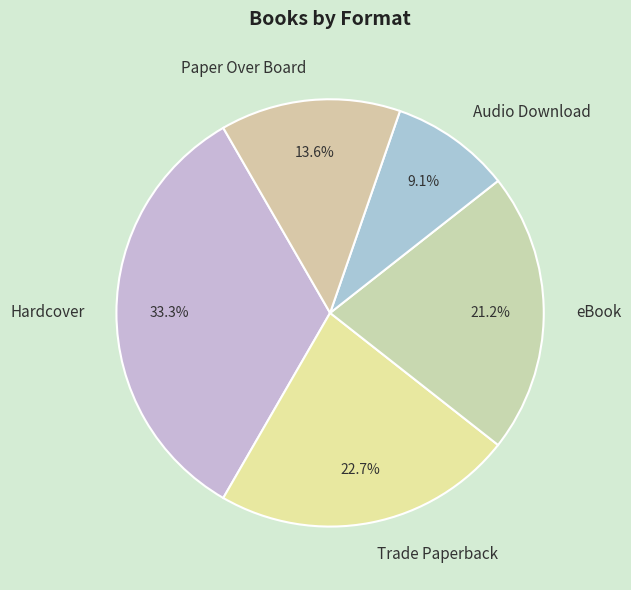

The Paper Over Board slice represents 14% of the pie. True or false?

True